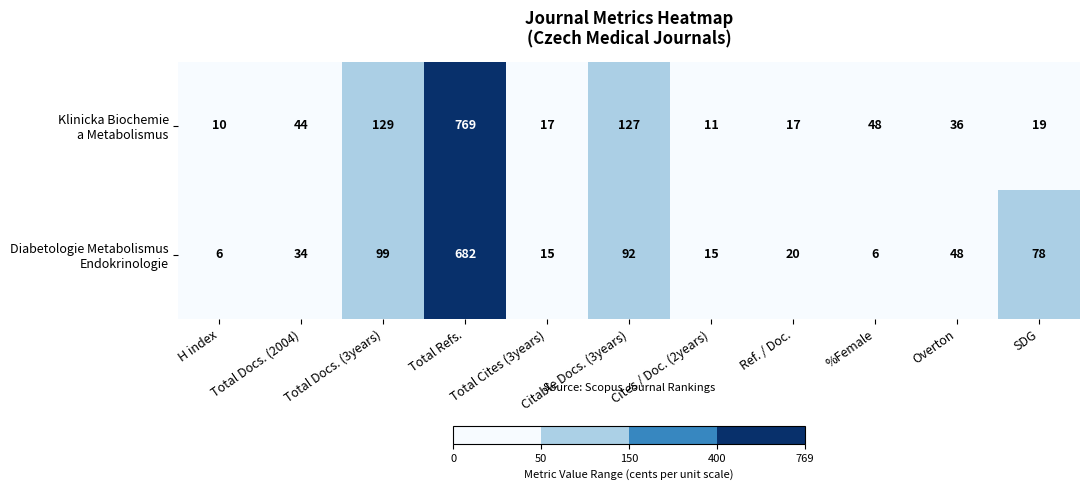

What is the total value across all series at H index?

16